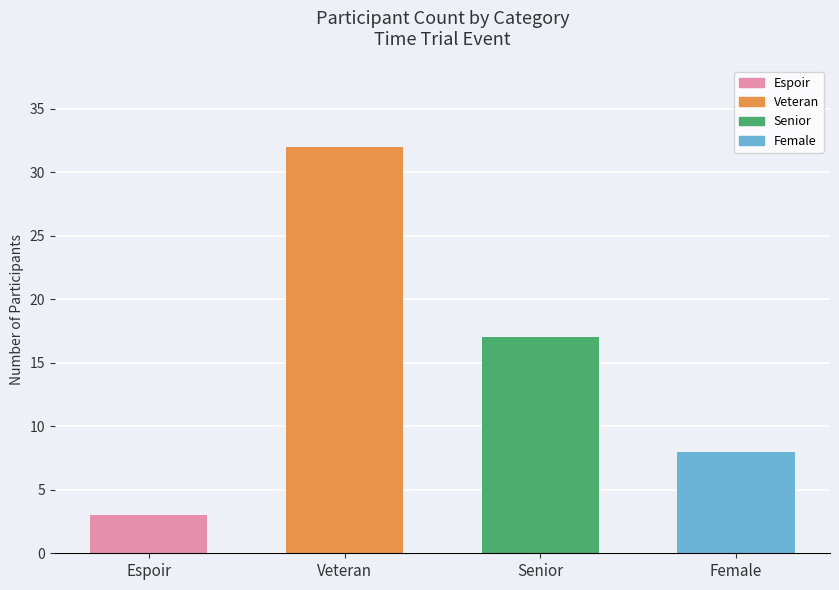

What is the label of the 4th bar from the right?

Espoir